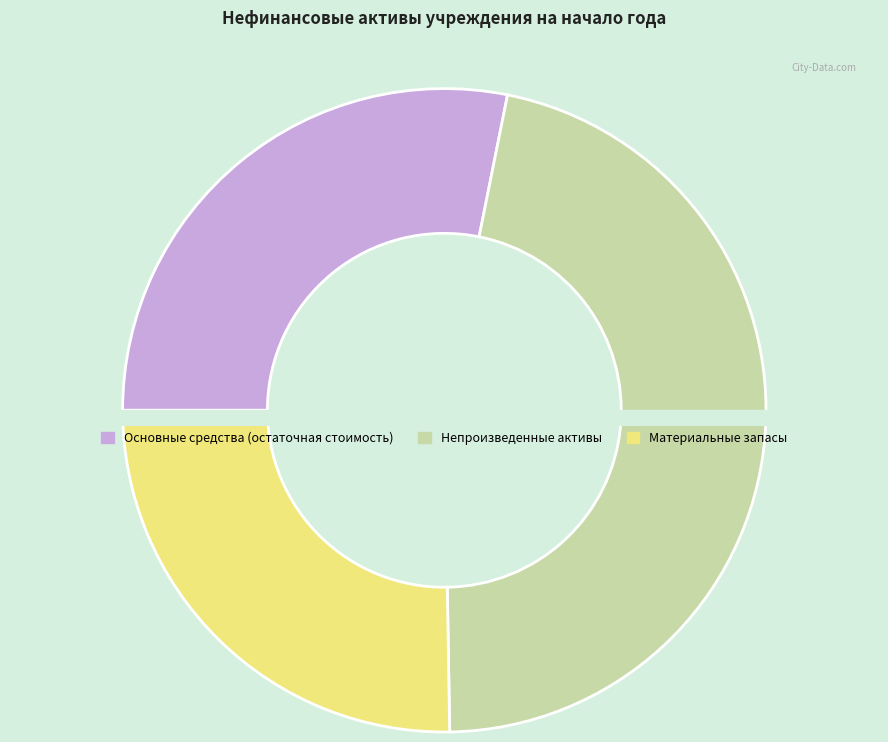

What percentage is the Материальные запасы slice, to the nearest percent?

25%